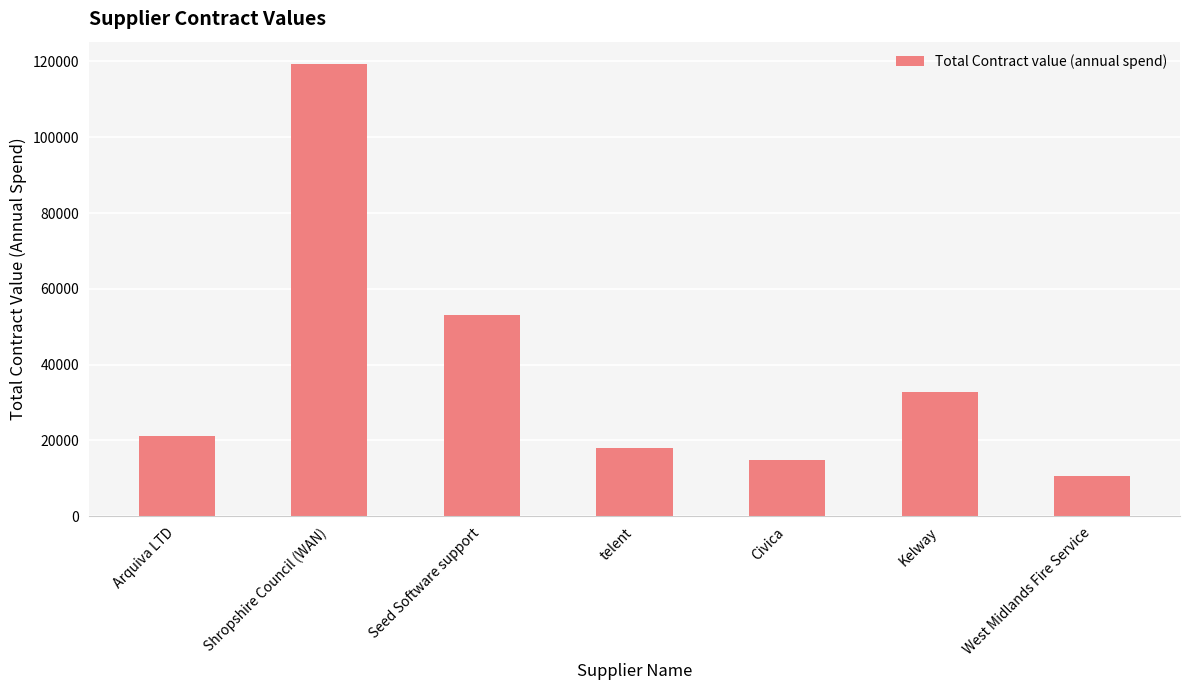

What is the value of the 2nd bar from the left?

119235.3